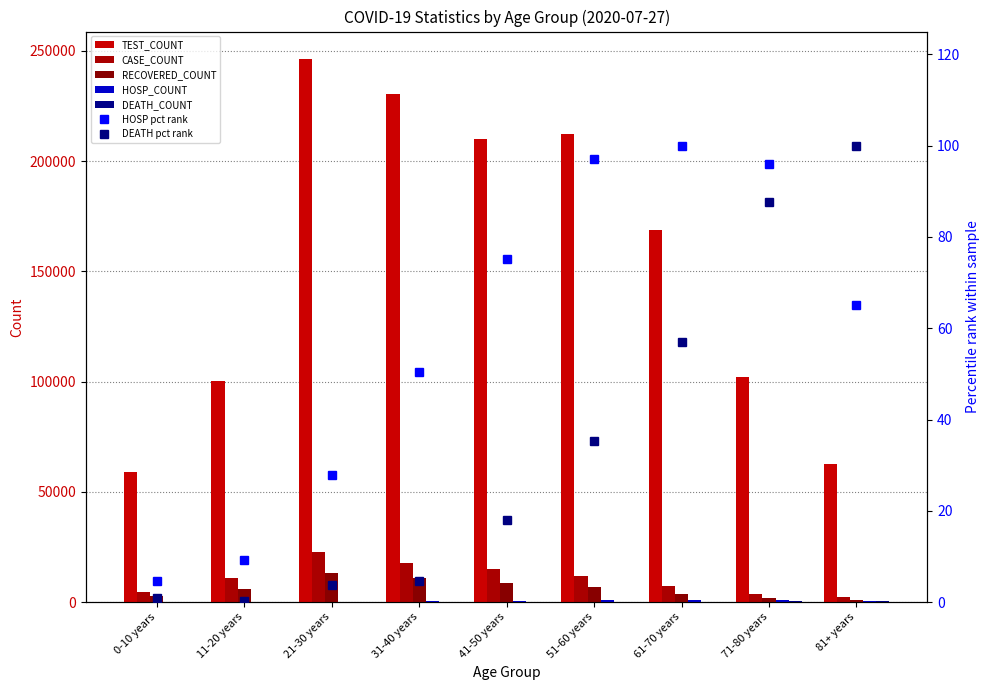

What is the difference between the maximum and minimum values in the TEST_COUNT series?

187421.0